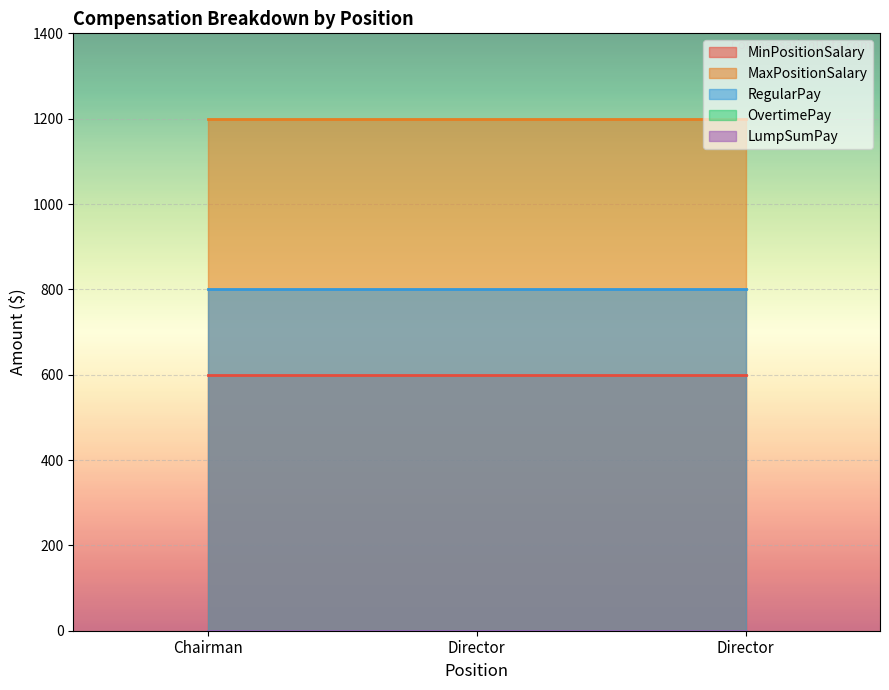

Is it true that MaxPositionSalary equals 1200 at Director?

True